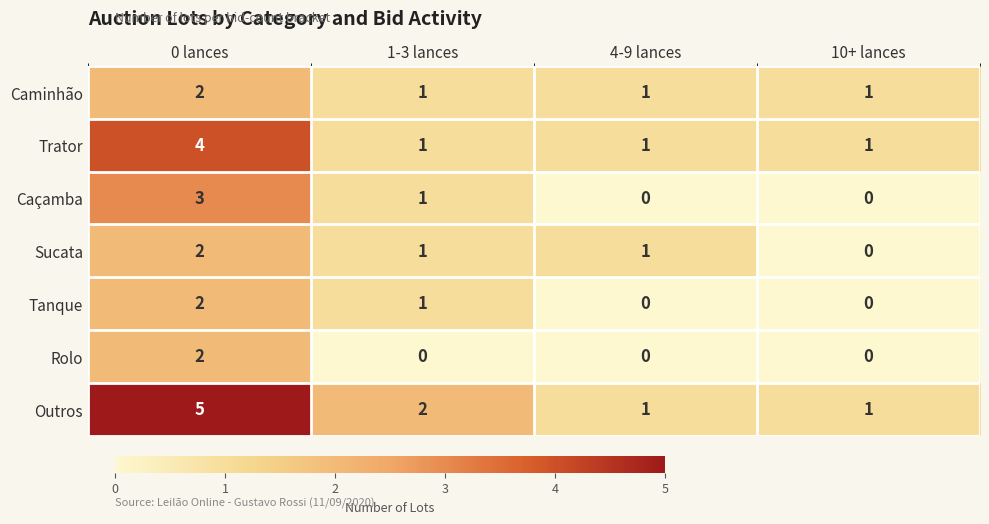

What is the maximum value shown in the chart?

5